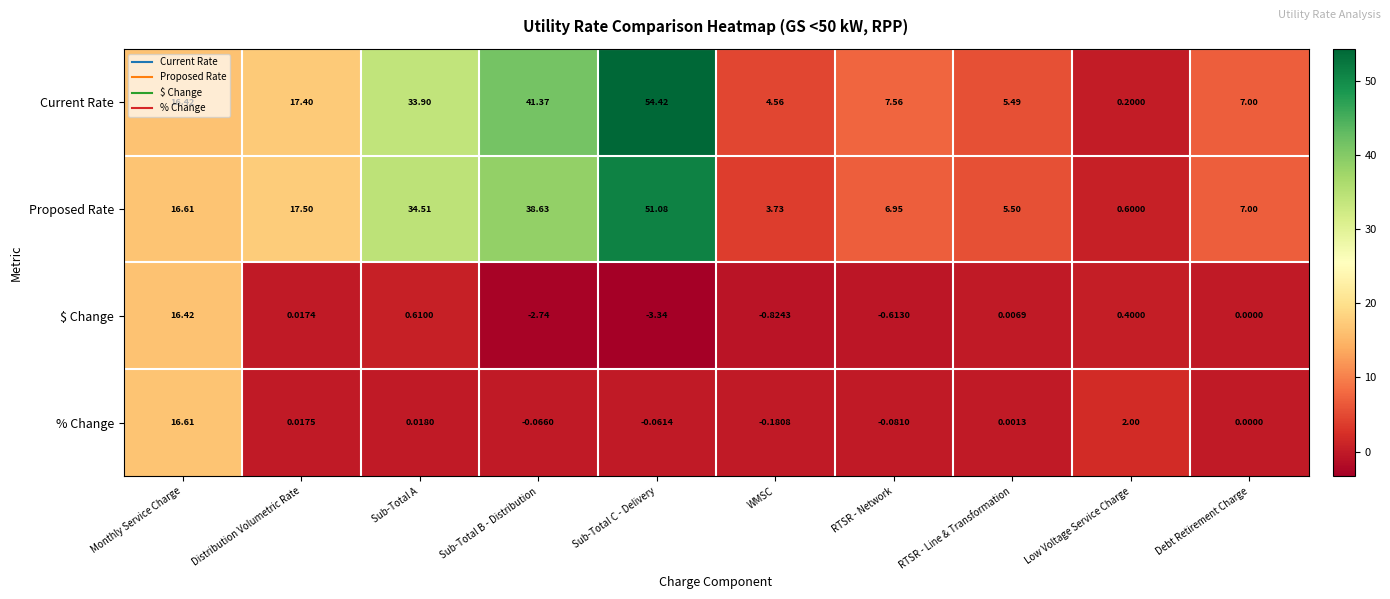

At which category is the sum across all series the highest?

Sub-Total C - Delivery